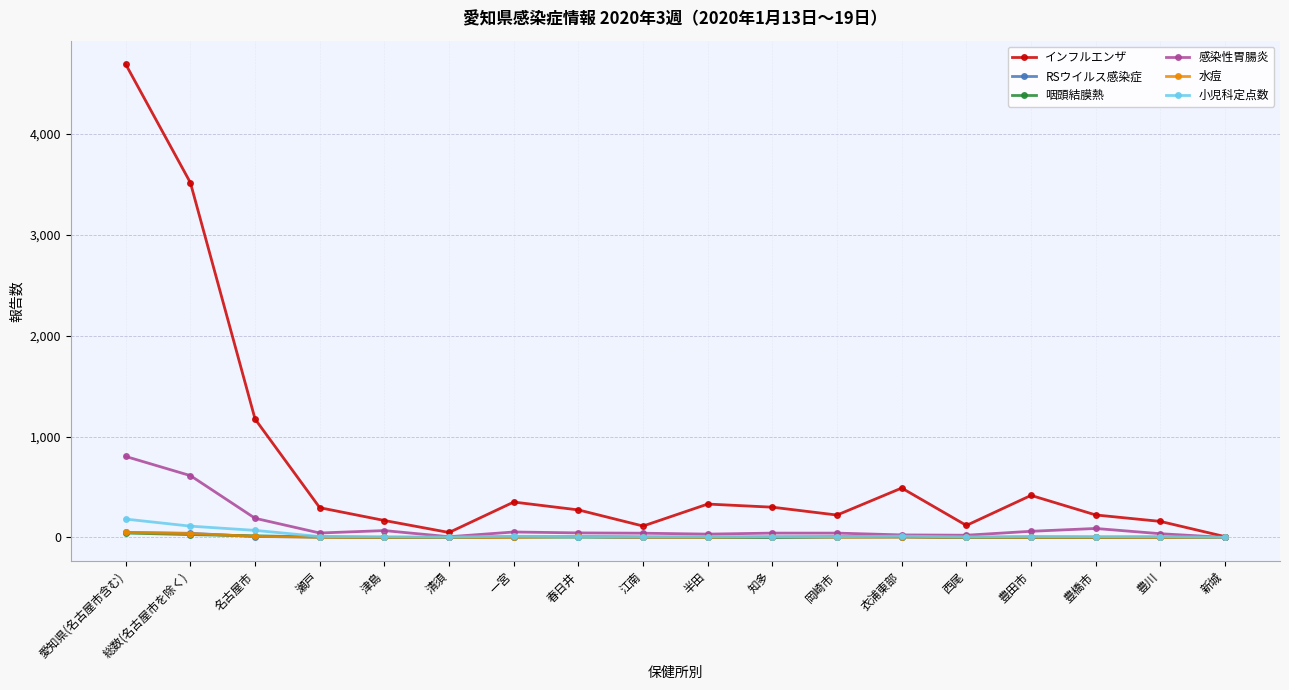

Does the chart display data point markers on the line(s)?

Yes